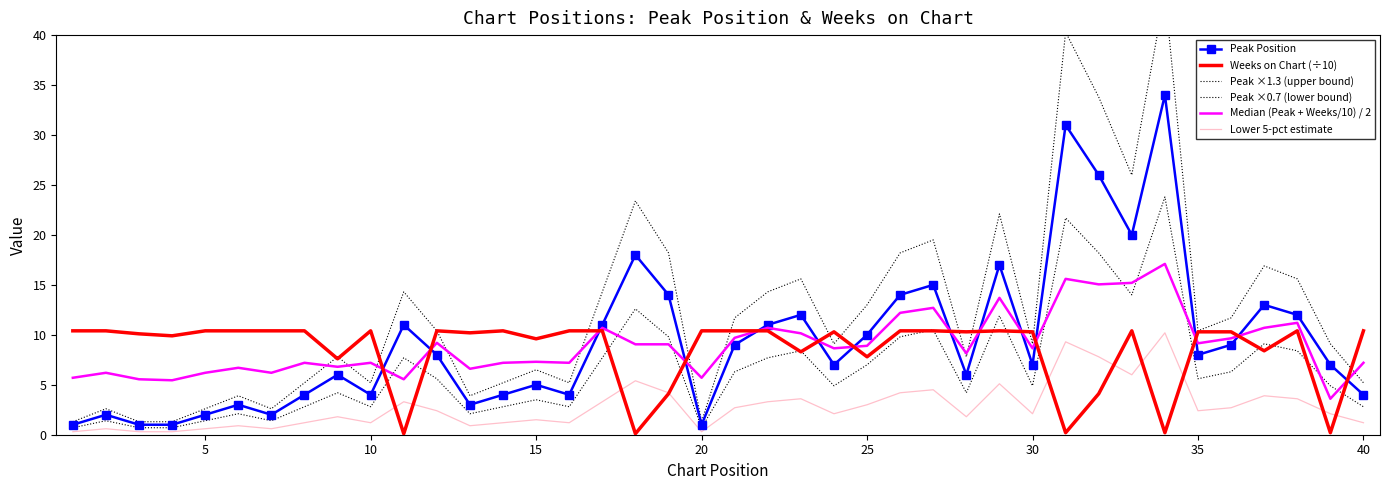

Which series has the largest range (max minus min)?

Peak ×1.3 (upper bound)